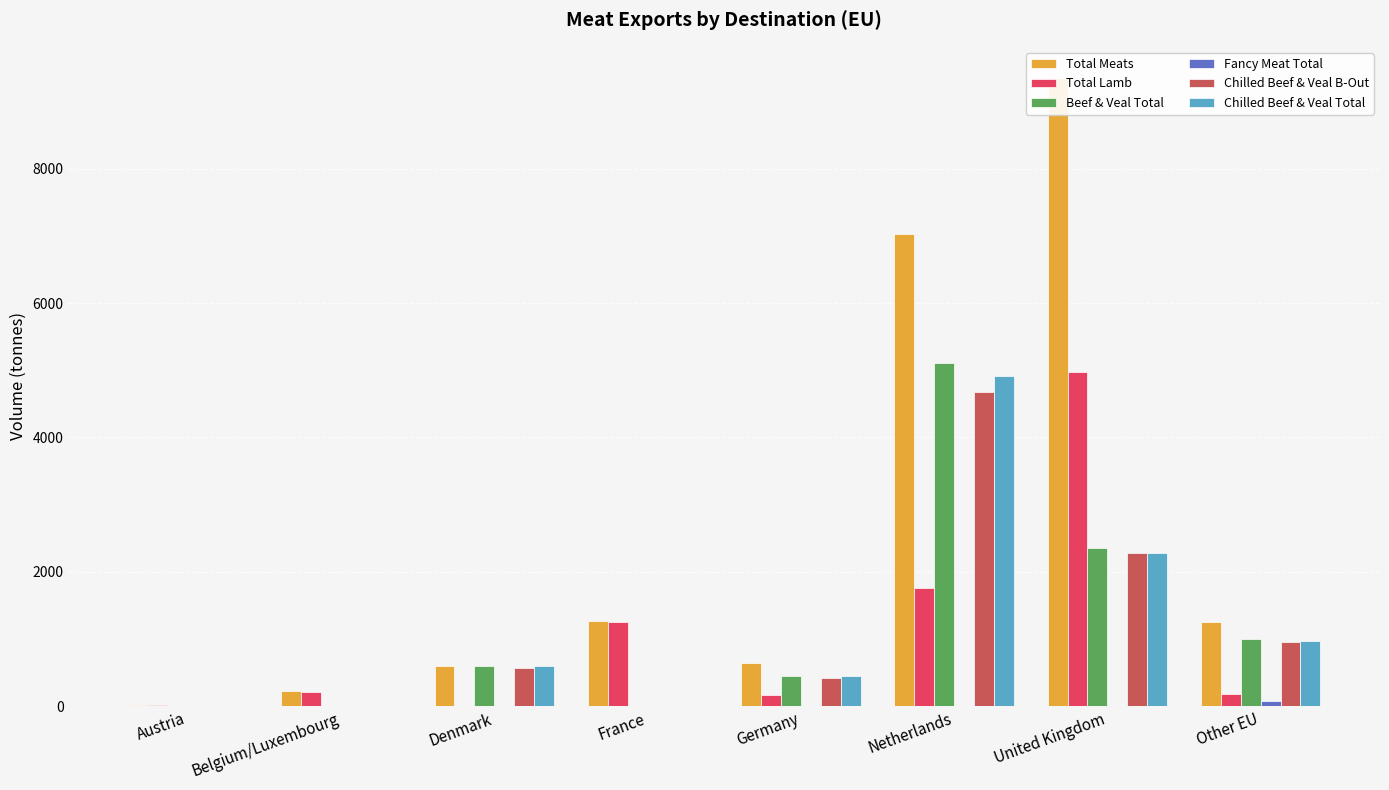

At which label does Chilled Beef & Veal B-Out reach its peak?

Netherlands